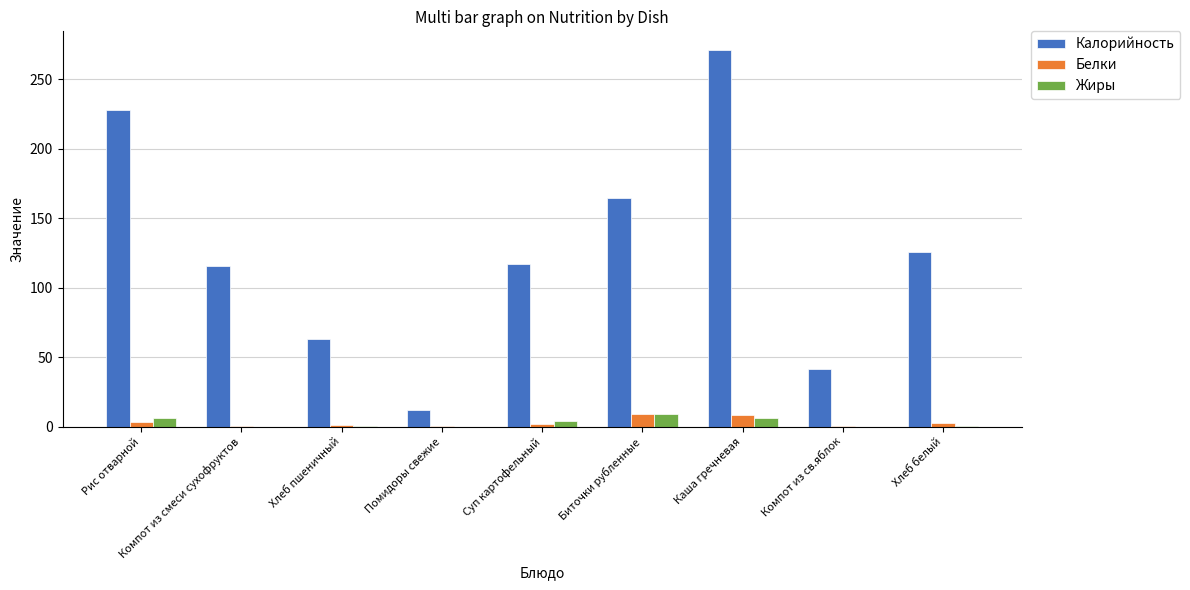

Which series has the largest total across all categories?

Калорийность